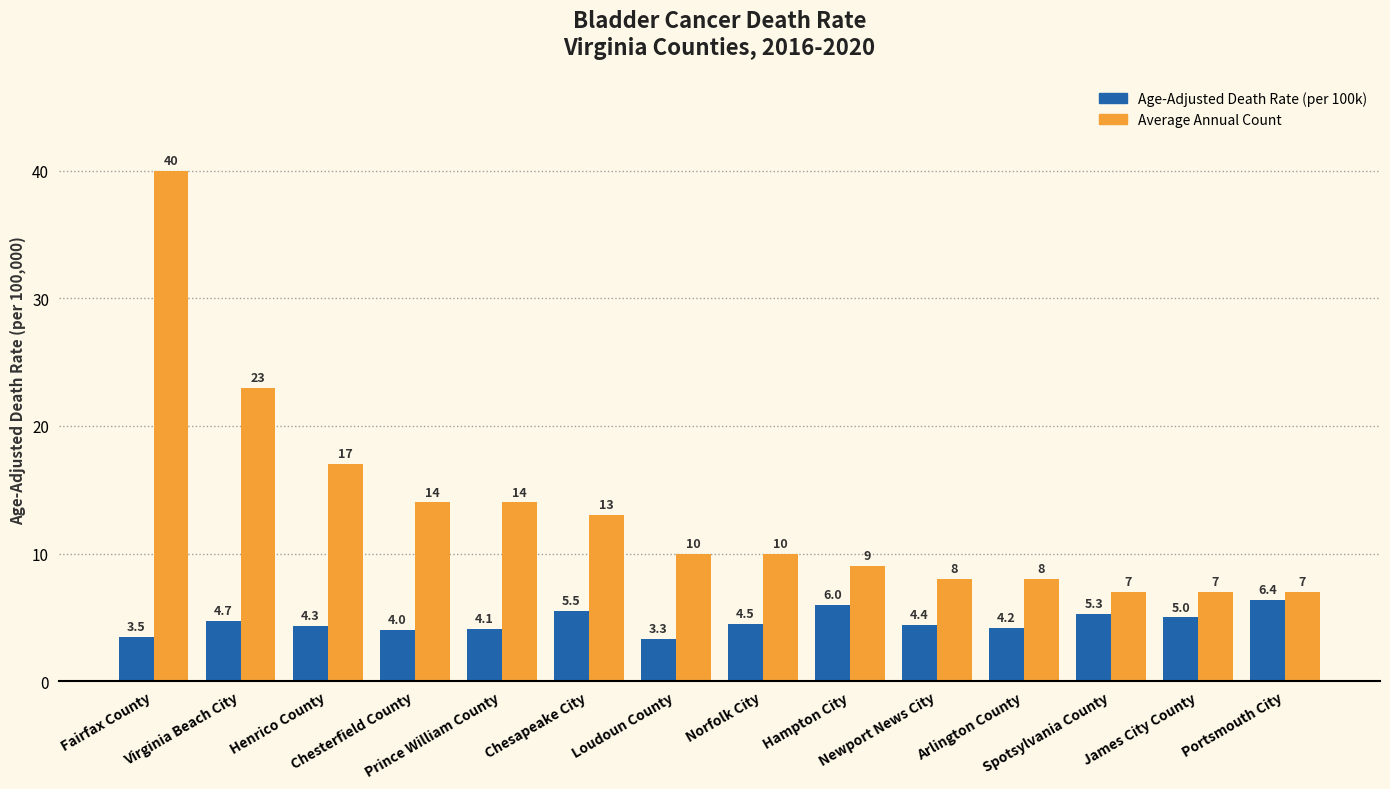

What is the greatest value displayed?

40.0